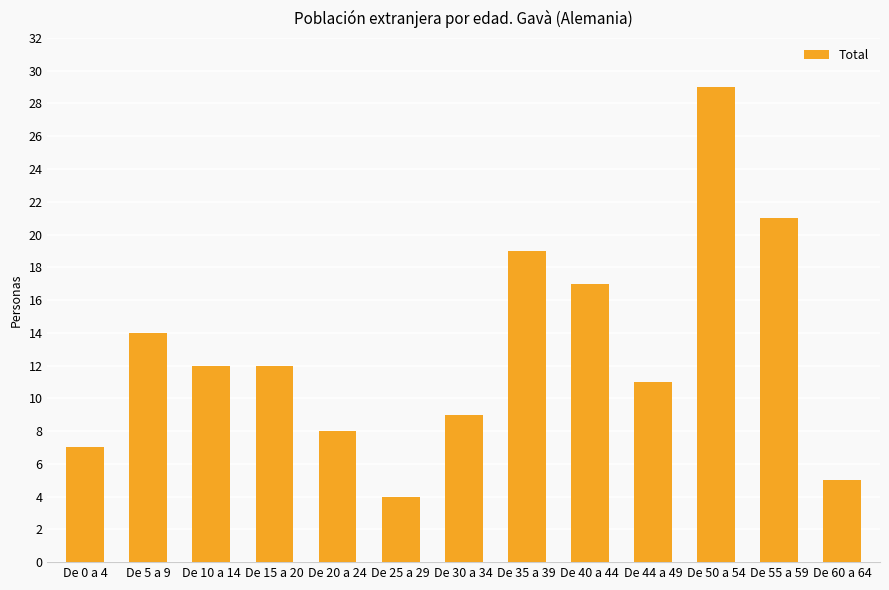

What is the maximum value shown in the chart?

29